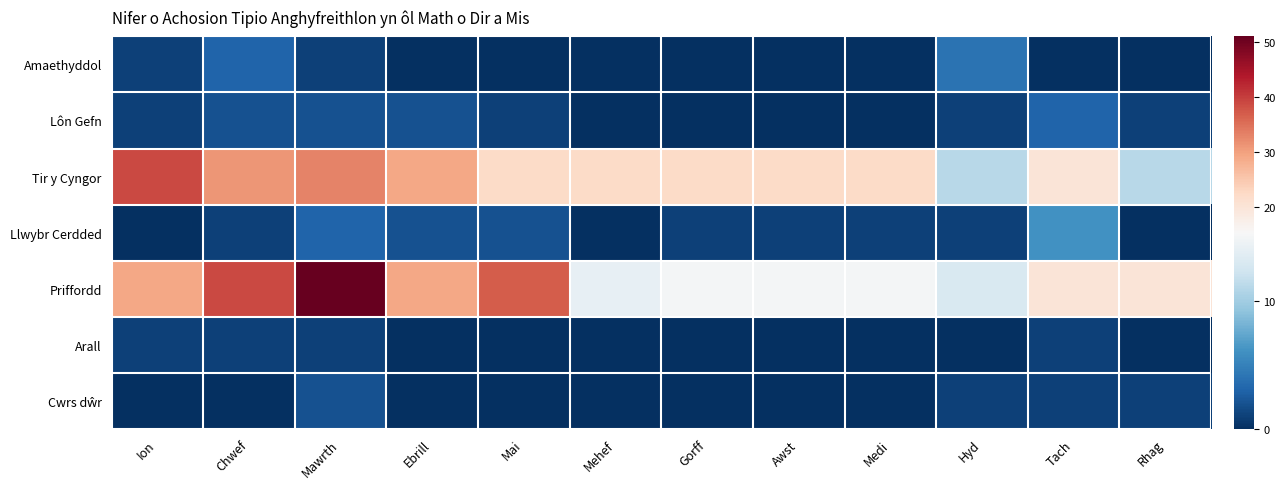

Count the number of data series in this chart.

7